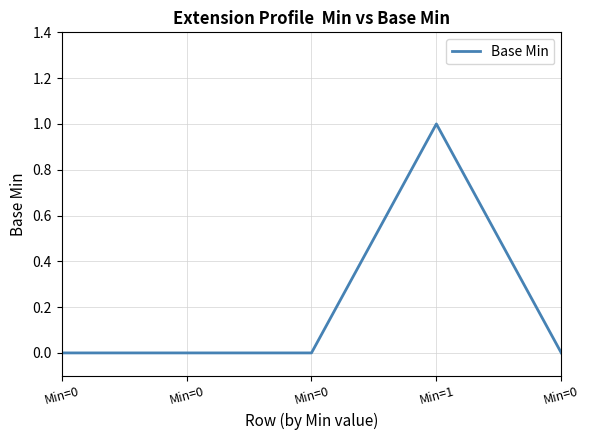

At which category does the chart reach its peak across all series?

Min=1